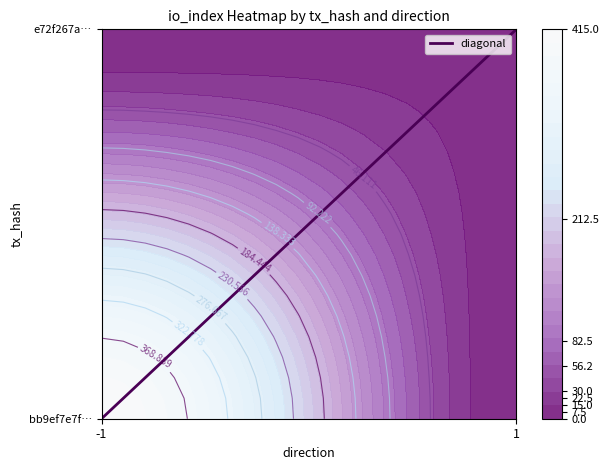

What is the total value across all series at 1?

425